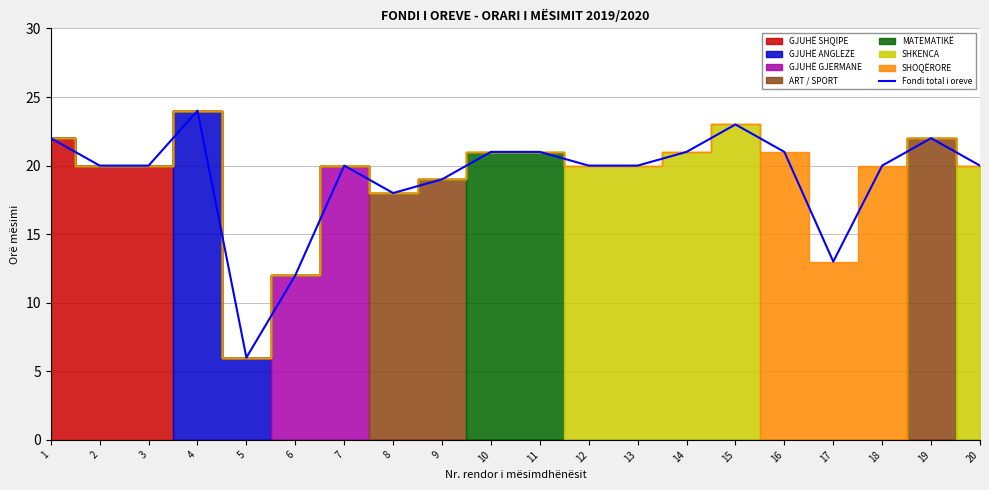

Which has a higher value, 5 or 6?

6